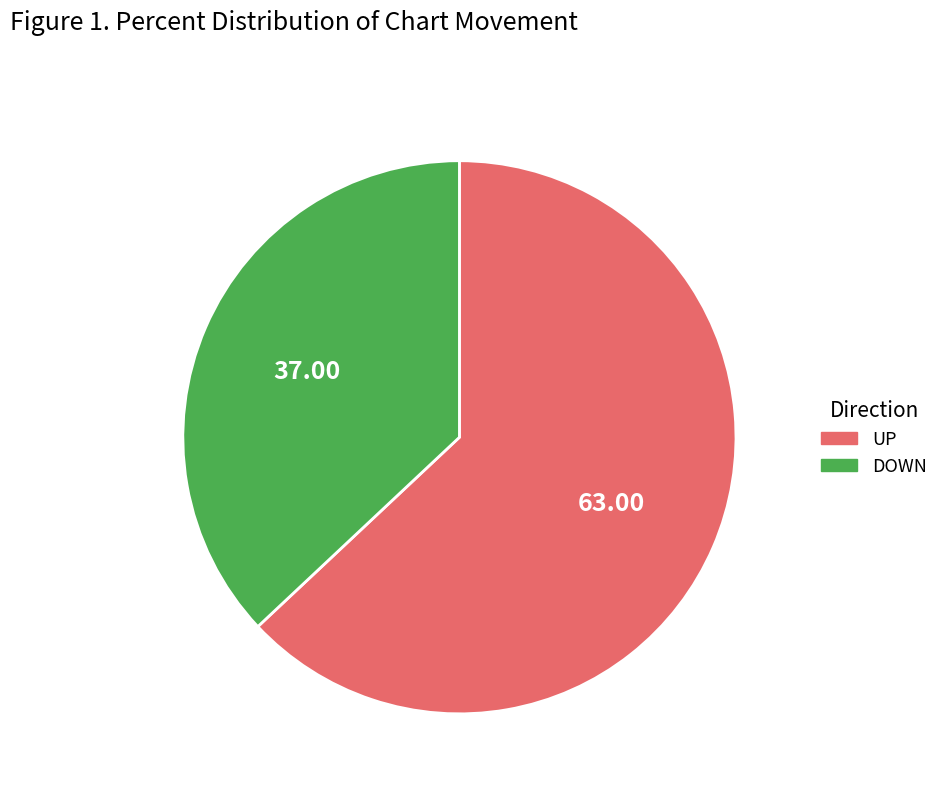

Does any single category account for the majority?

Yes